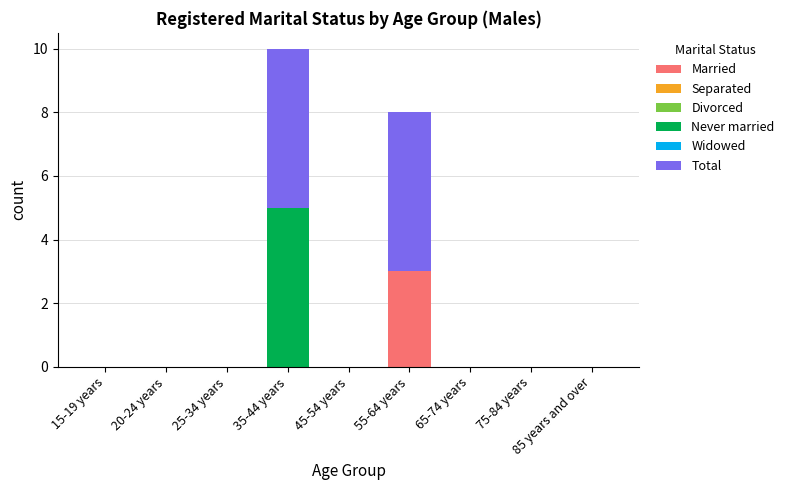

At which category is the sum across all series the highest?

35-44 years